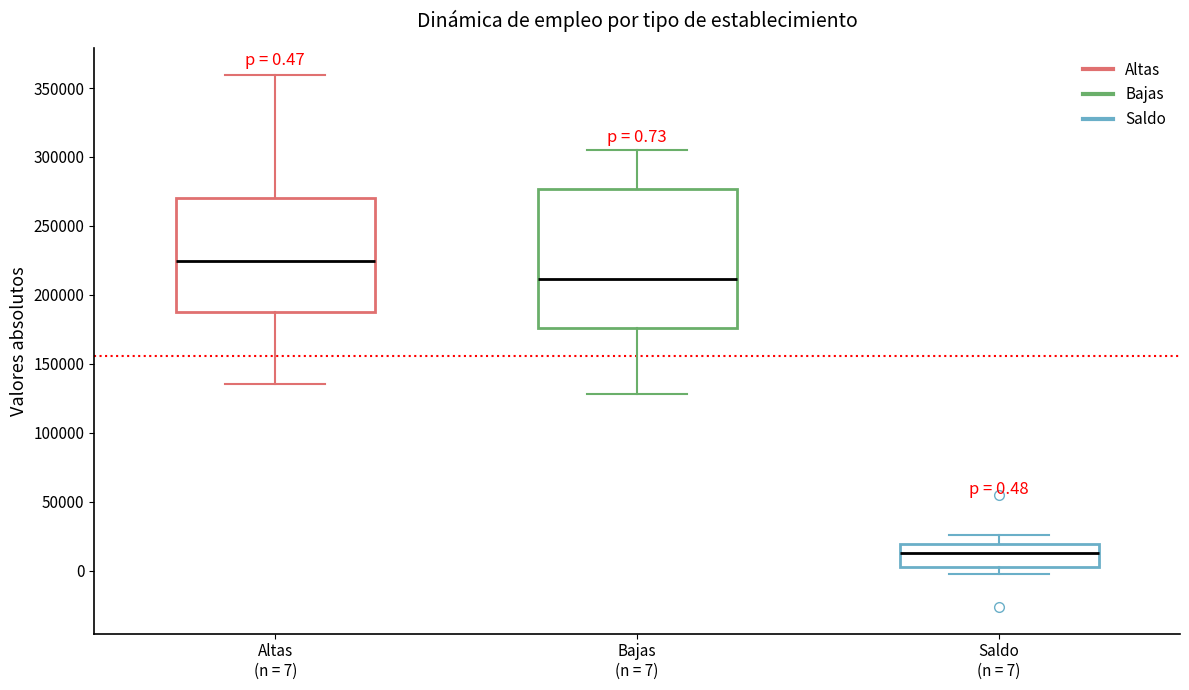

Comparing the boxes themselves (not the whiskers), which one is the tallest?

Bajas (n = 7)